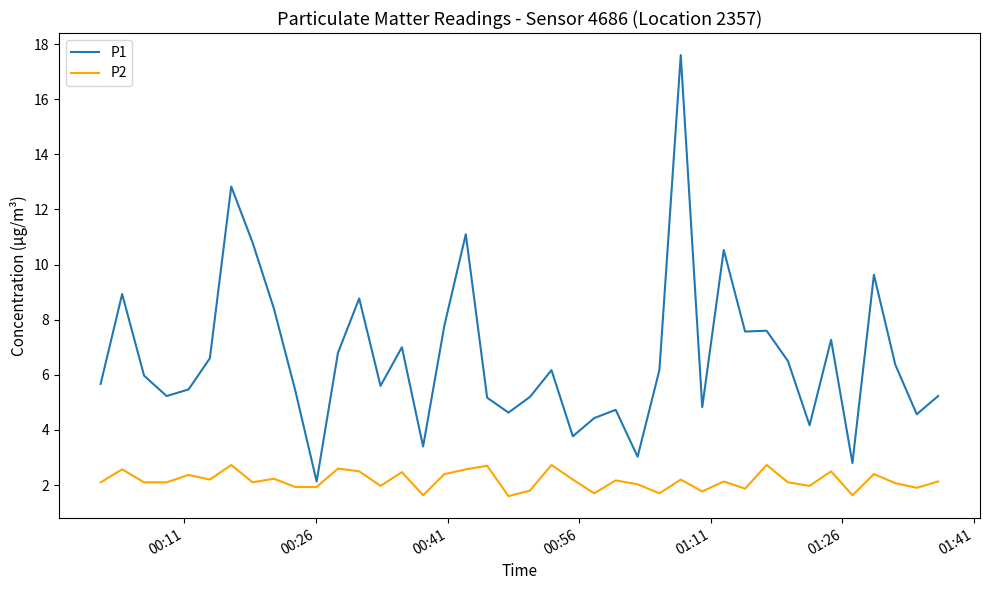

Which series has the largest range (max minus min)?

P1